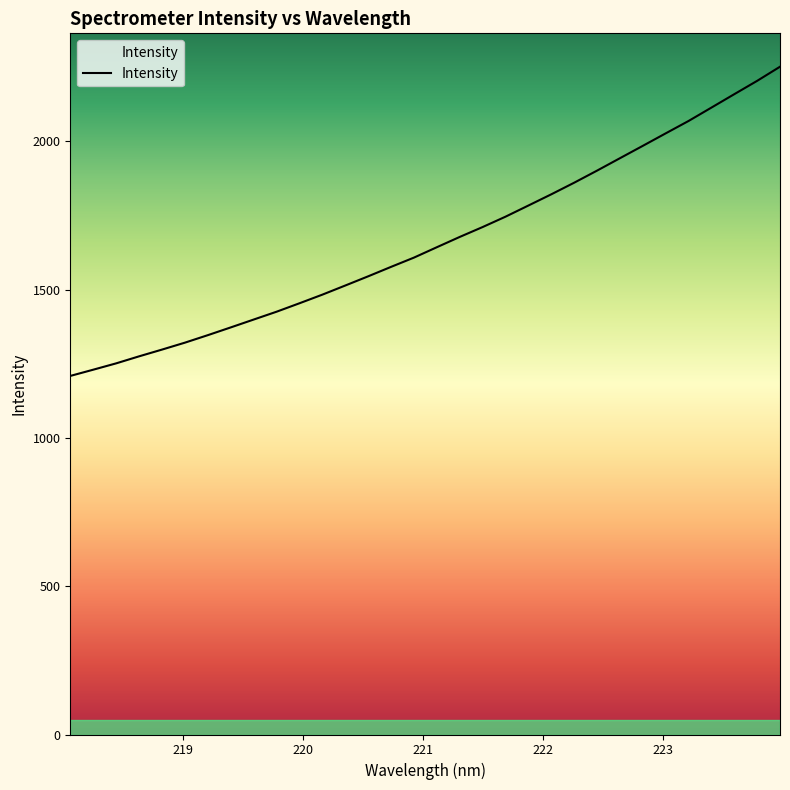

What is the difference between the maximum and minimum values?

1042.3